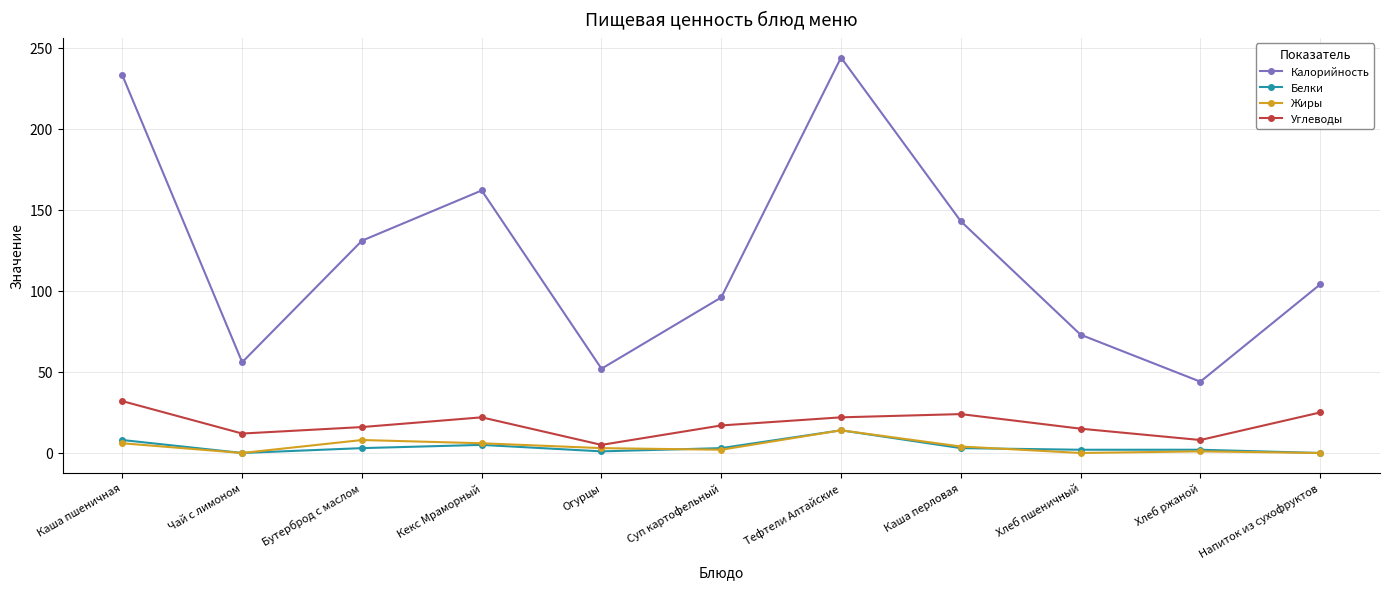

What is the highest value of the Углеводы series?

32